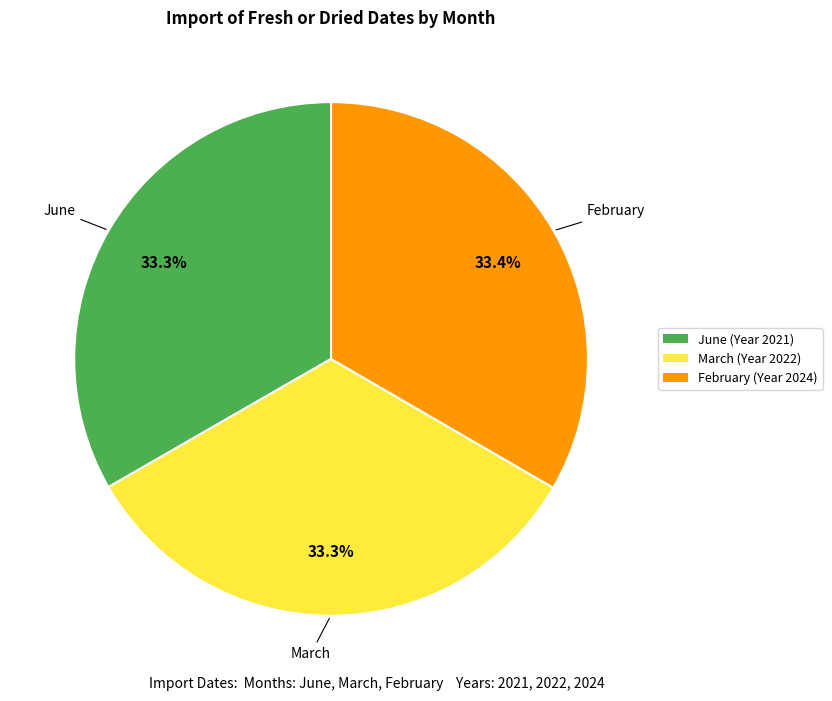

To the nearest percent, what portion does June represent?

33%